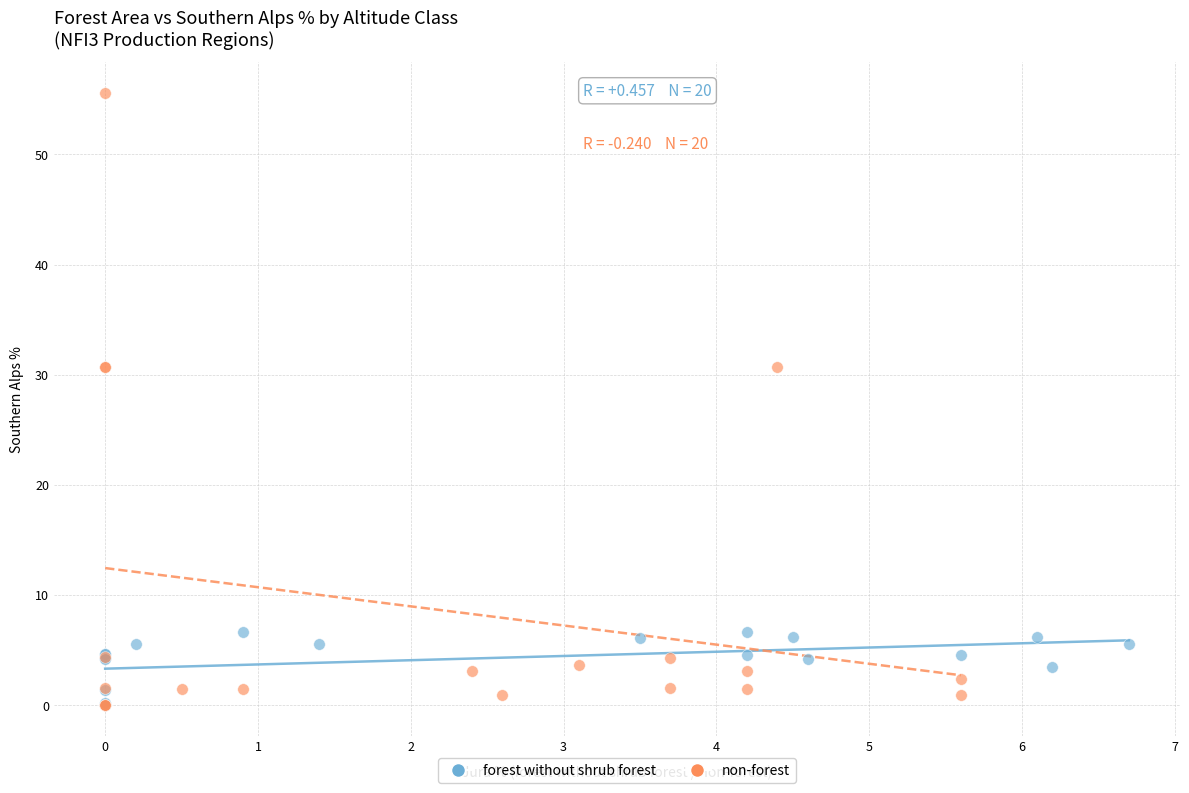

Which series reaches the maximum Y coordinate?

non-forest